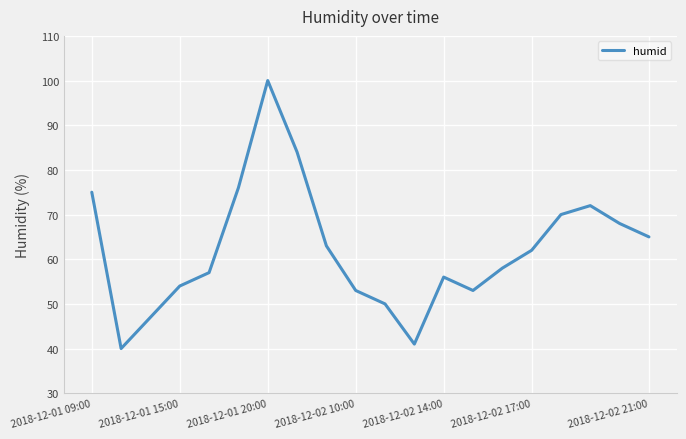

What is the greatest value displayed?

100